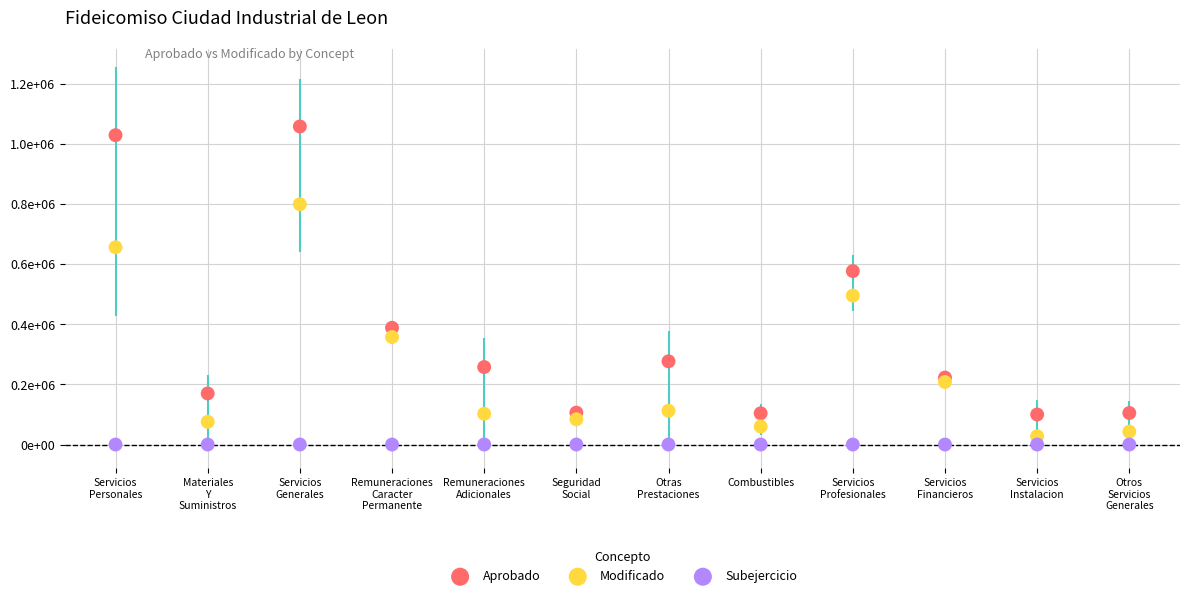

Which series reaches the maximum Y coordinate?

Aprobado